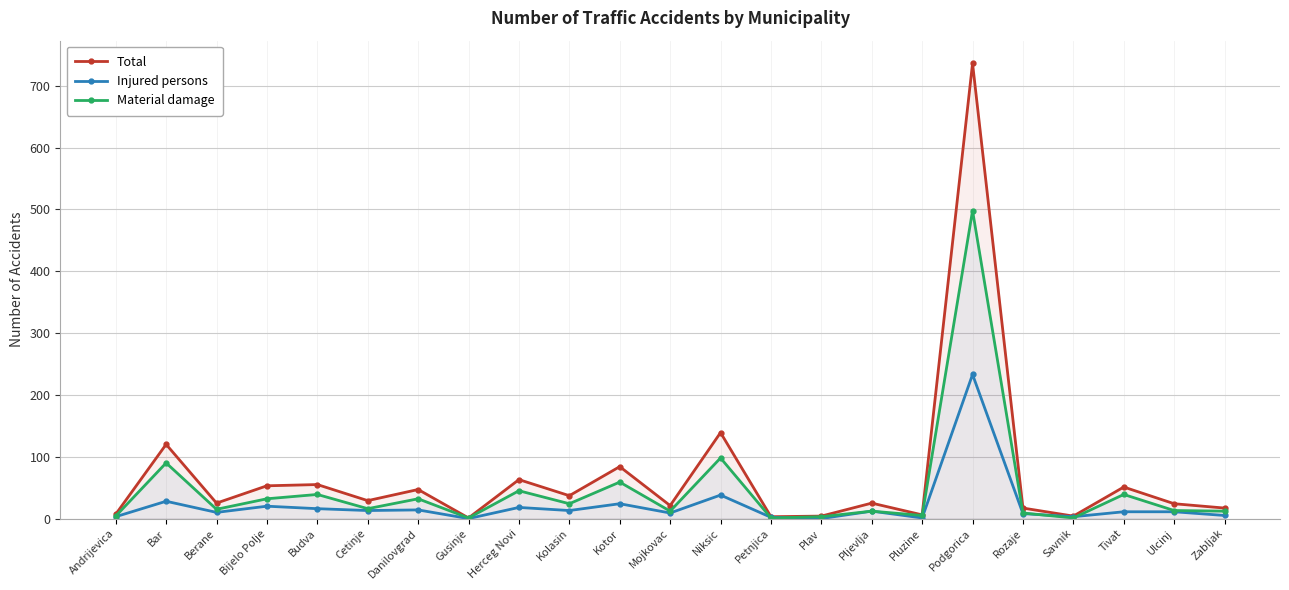

What are all the series names shown in the legend?

Total, Injured persons, Material damage